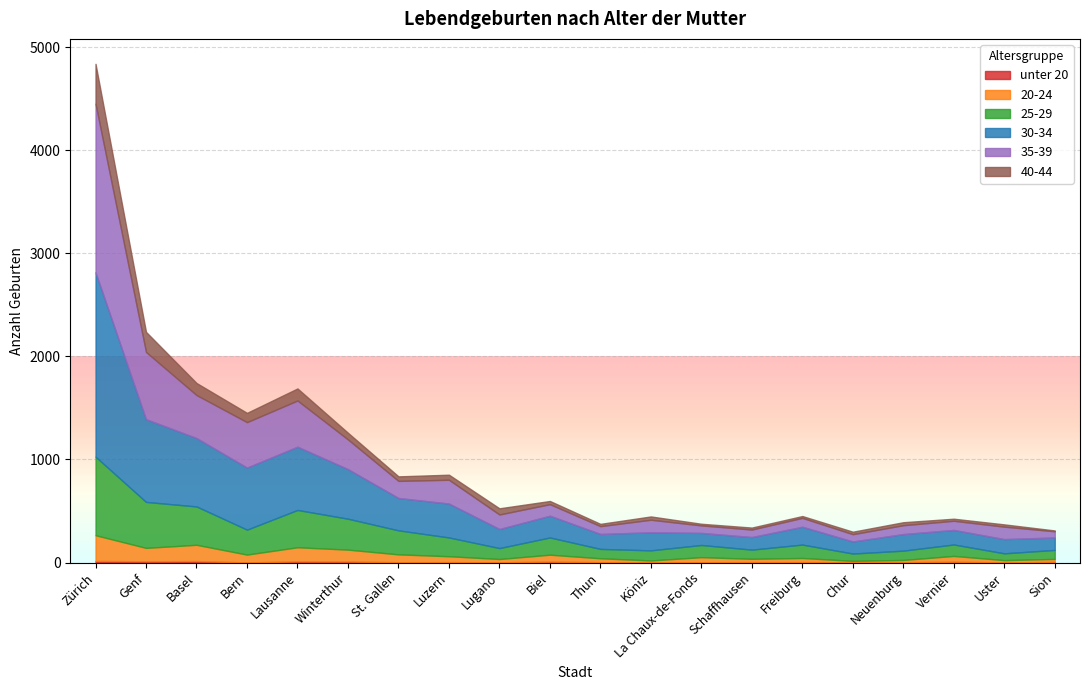

True or false: 25-29 and 20-24 intersect in this chart.

False